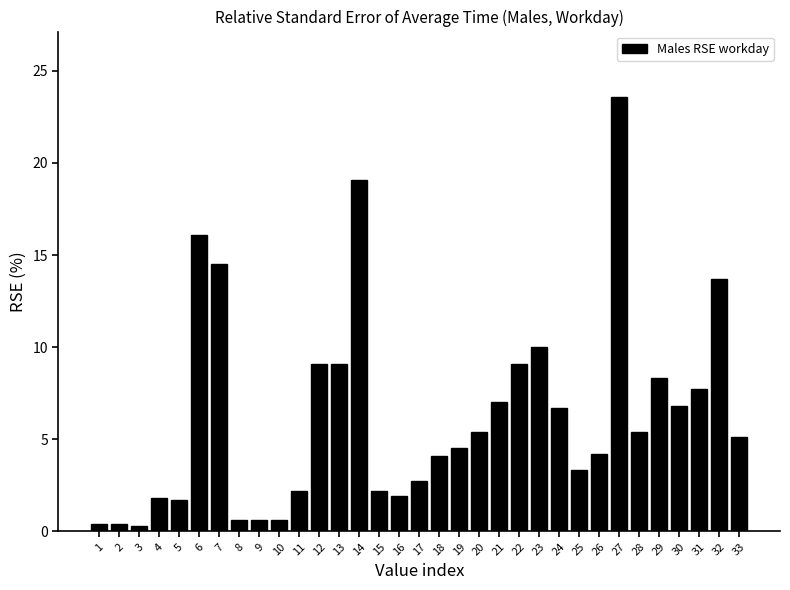

What is the difference between the maximum and minimum values?

23.3